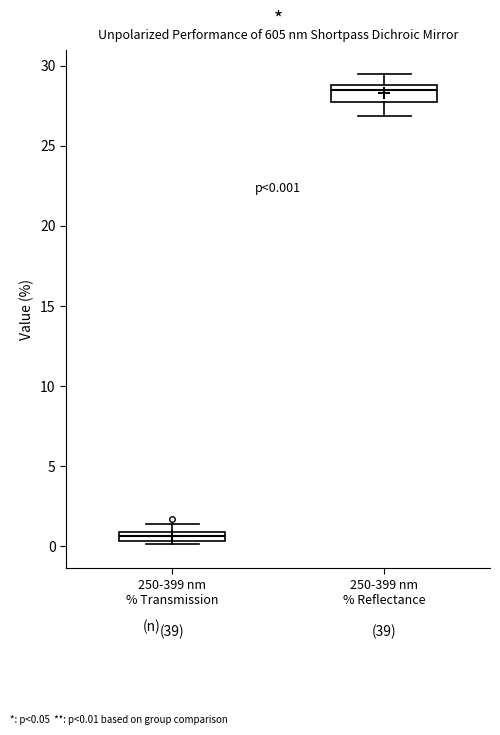

Which box's median line is the lowest?

250-399 nm % Transmission